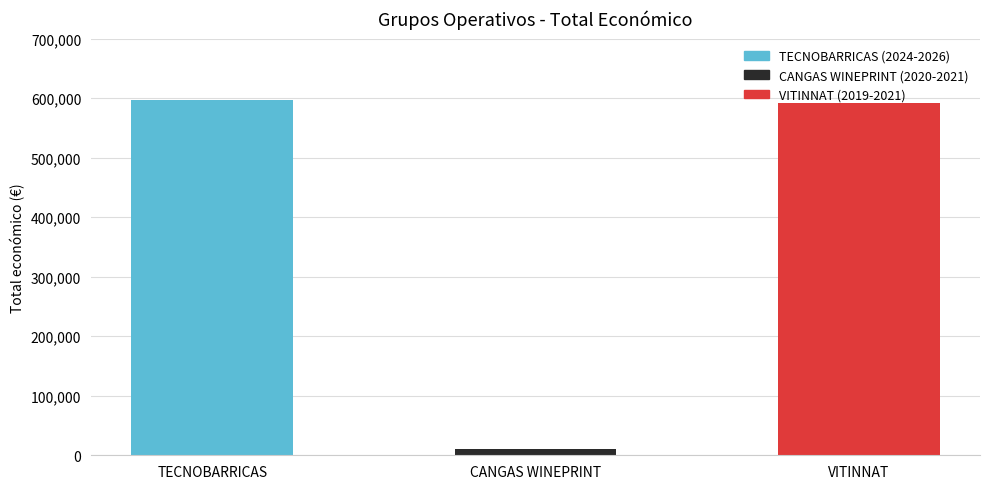

What is the label of the 3rd bar from the left?

VITINNAT